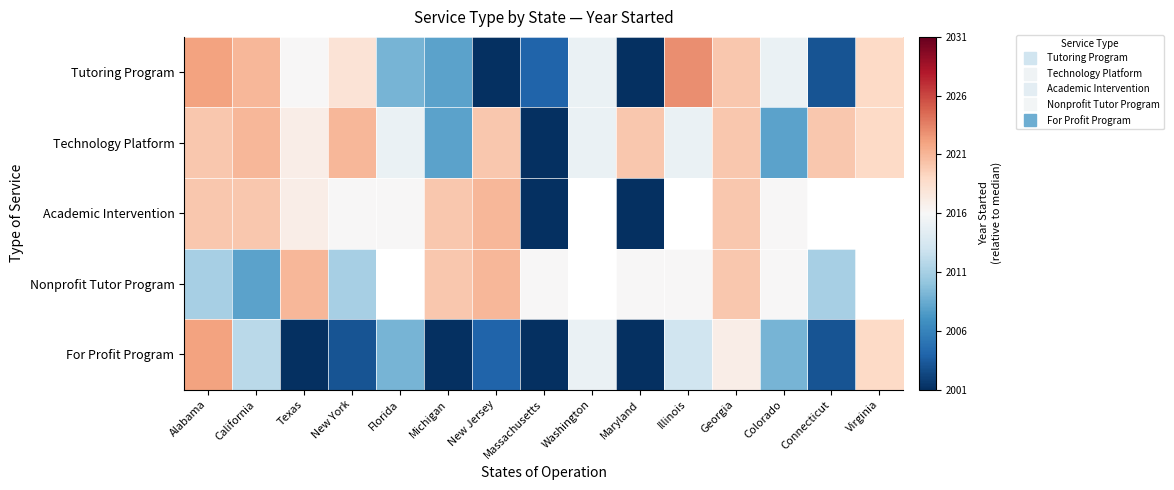

At which label is Technology Platform closest to -9?

Michigan